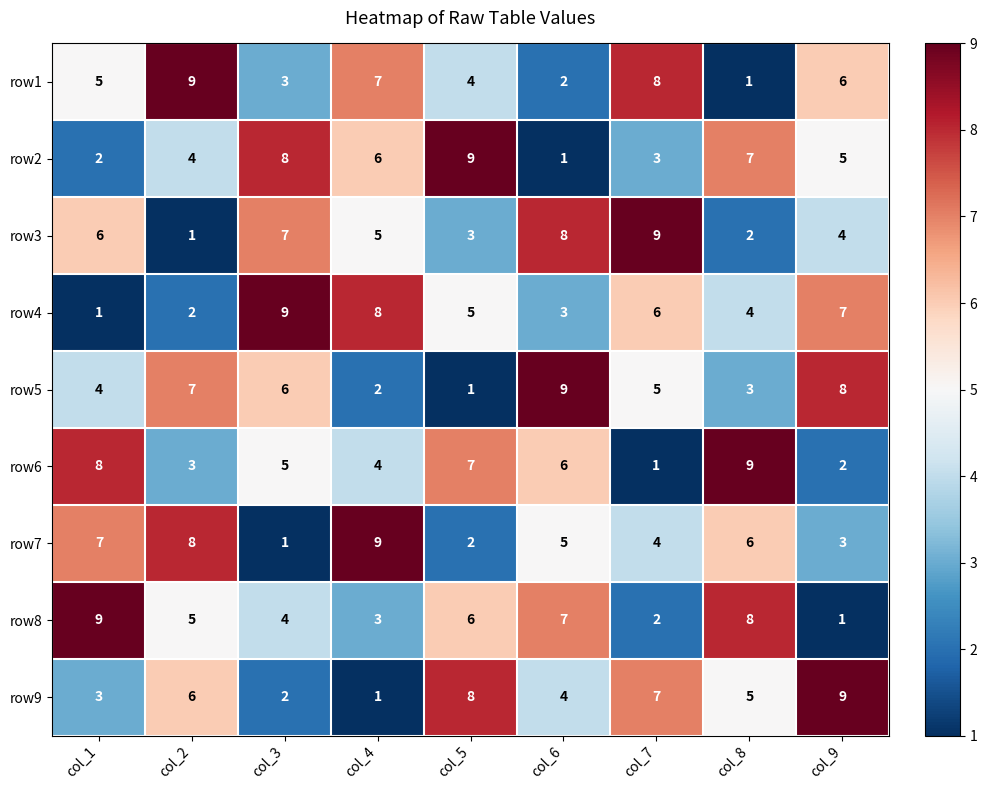

What is the spread (max minus min) of values at col_2?

8